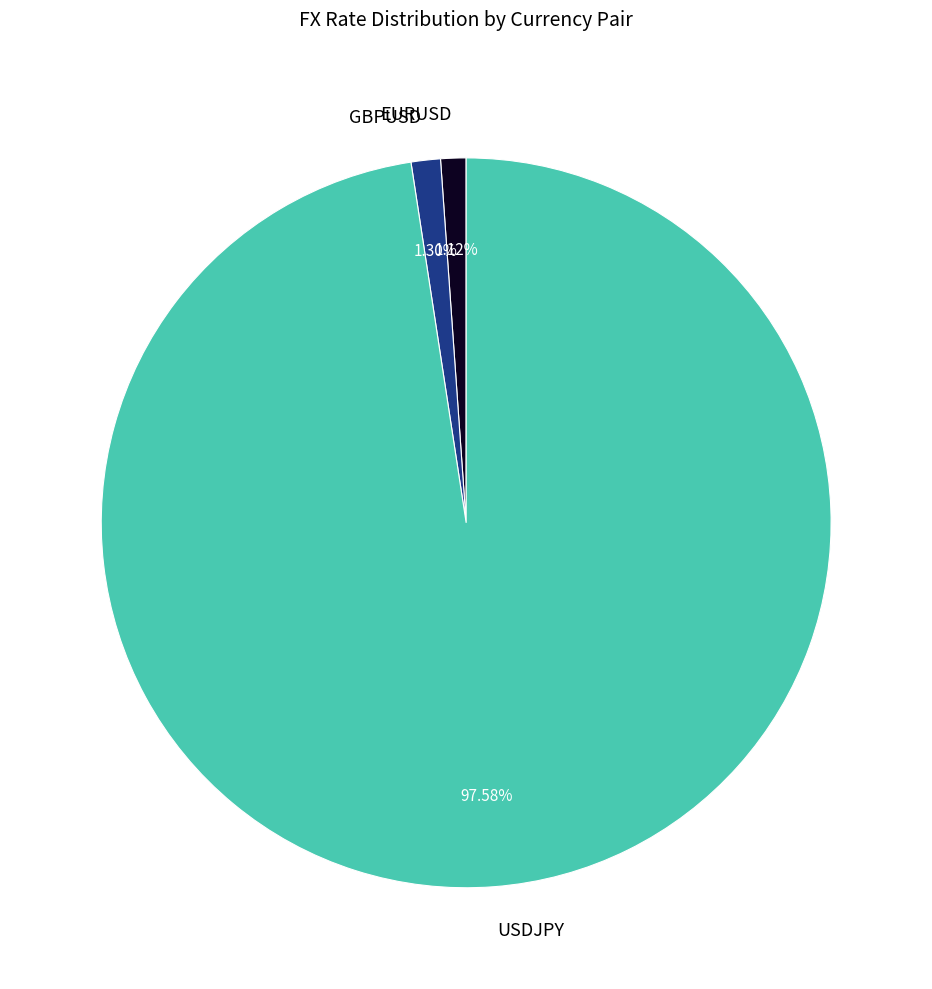

What percentage is the GBPUSD slice, to the nearest percent?

1%